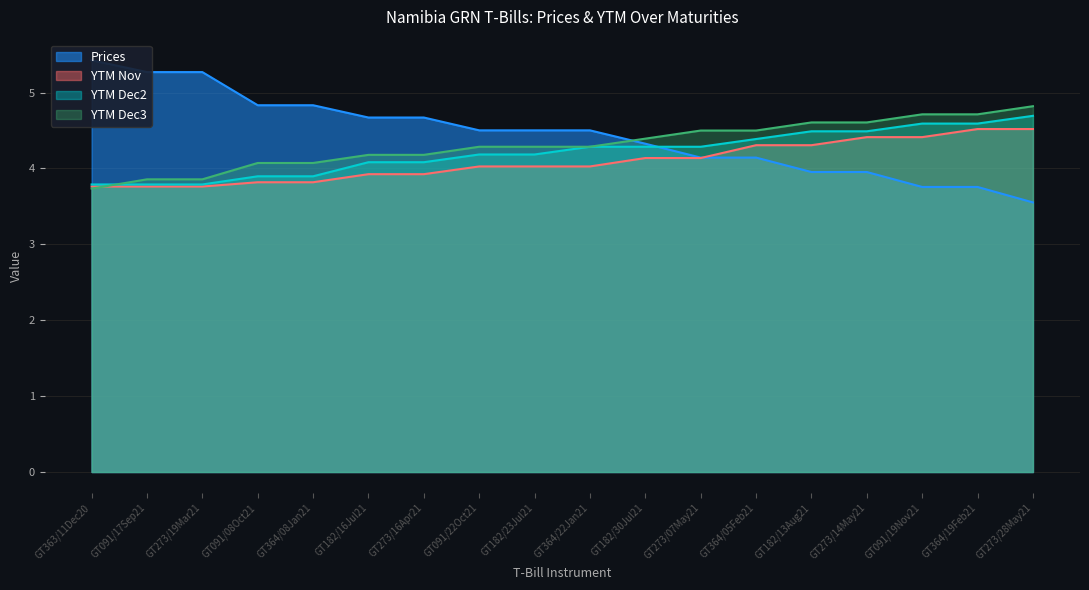

True or false: YTM Nov and YTM Dec3 intersect in this chart.

True